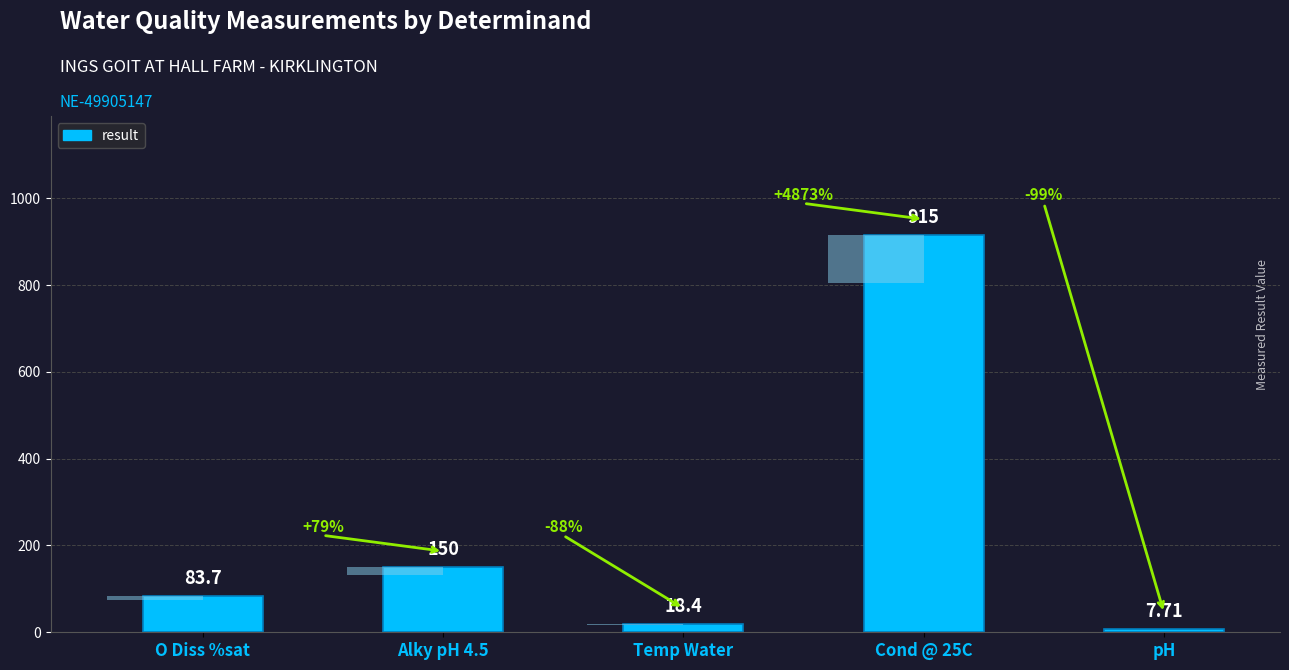

Are the bars grouped side by side (vs. stacked)?

No